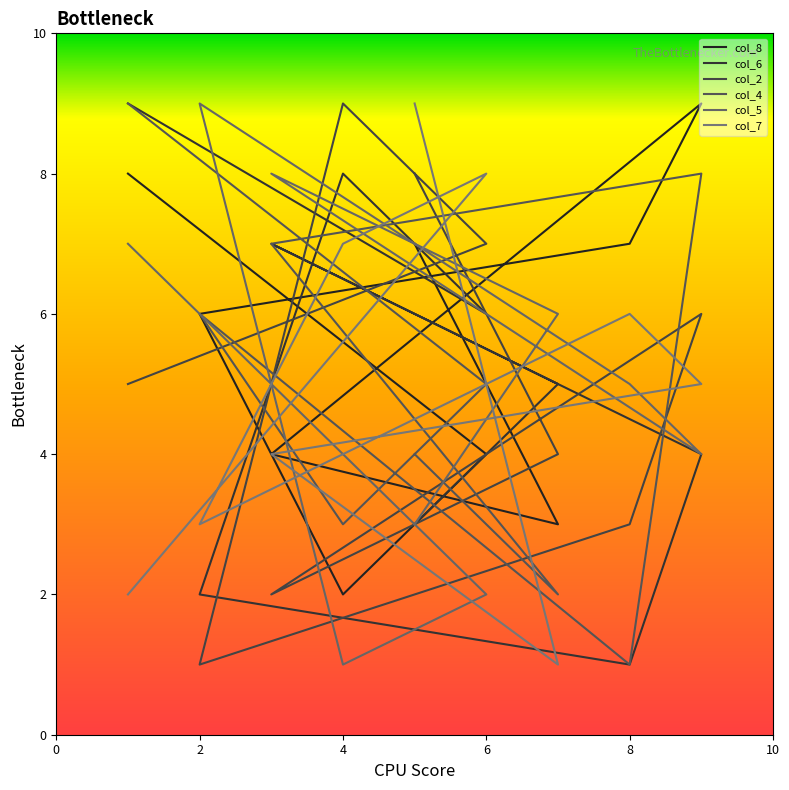

What is the label of the 4th point from the right?

2